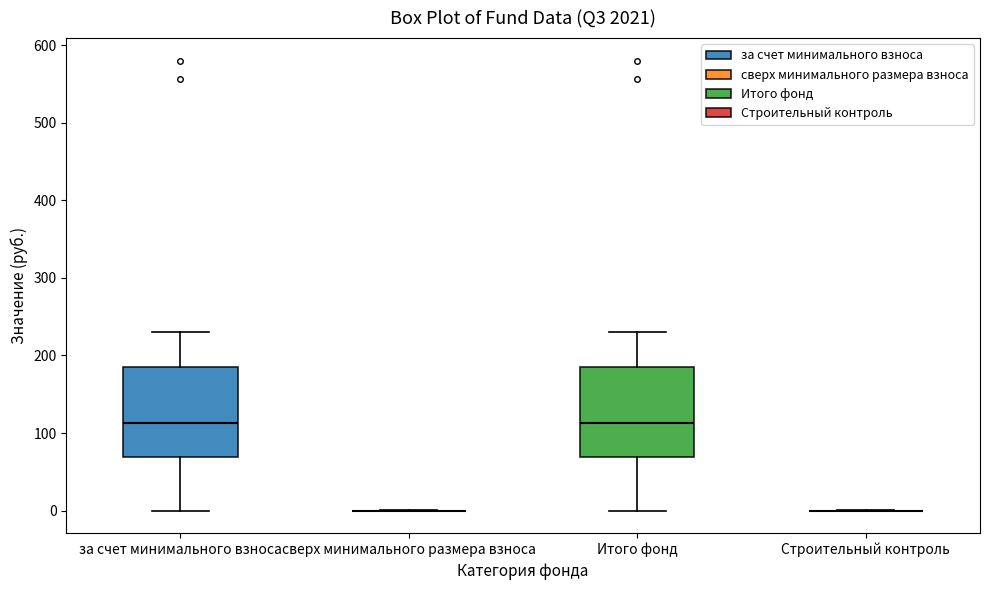

Reading left to right, transcribe this box plot: for each box, give where its median line is, the range the box spans, and where its two whiskers end, as read against the y-axis. The values are not printed on the chart, so give them approximately, as read against the axis.

за счет минимального взноса: median 110, box 70 to 190, whiskers 0 to 230
сверх минимального размера взноса: box collapsed to a line at 0, whiskers 0 to 0
Итого фонд: median 110, box 70 to 190, whiskers 0 to 230
Строительный контроль: box collapsed to a line at 0, whiskers 0 to 0